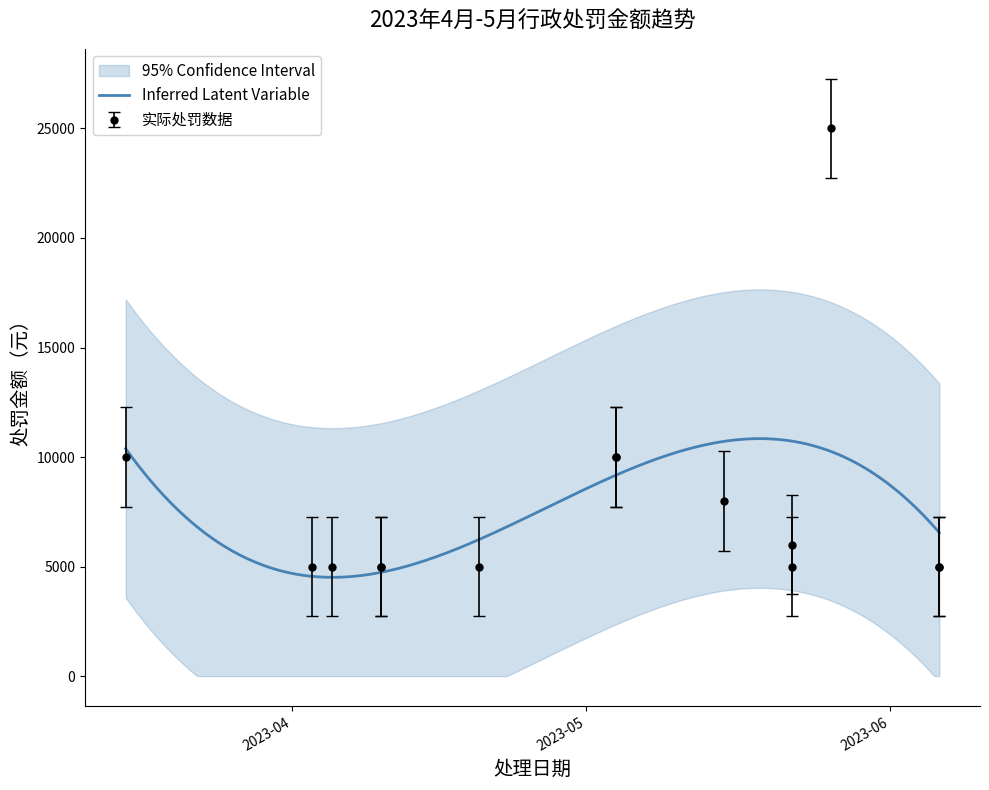

True or false: the data has more than 1 interior local peaks.

True